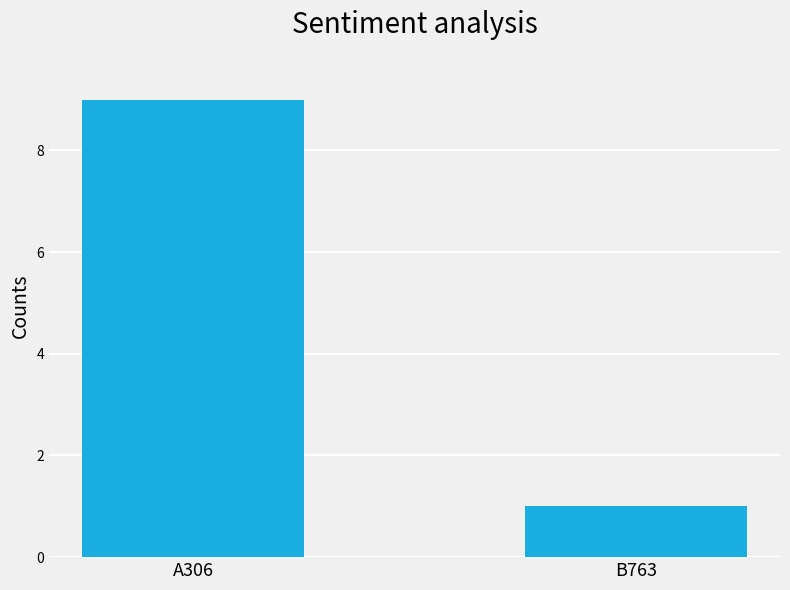

At which category does the chart reach its peak across all series?

A306